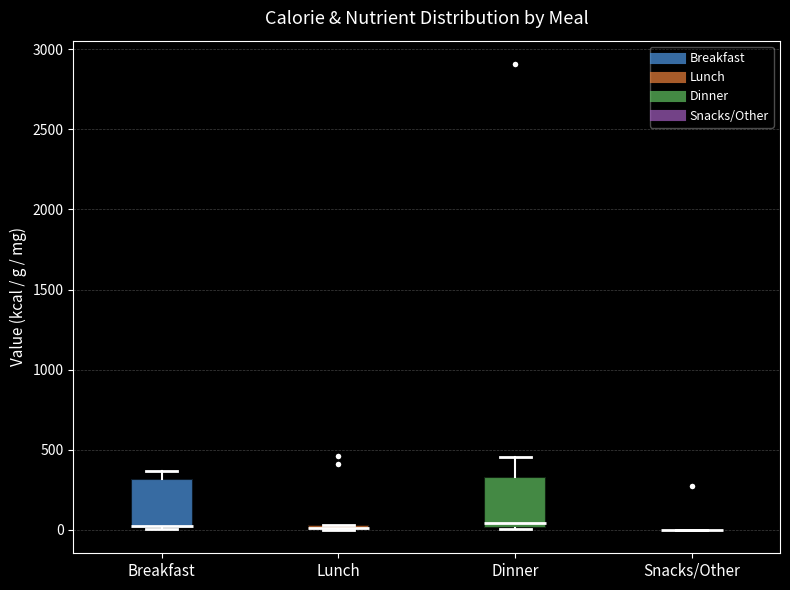

Where is the lower edge of the box for Dinner on the y-axis? The values are not printed on the chart, so give them approximately, as read against the axis.

0